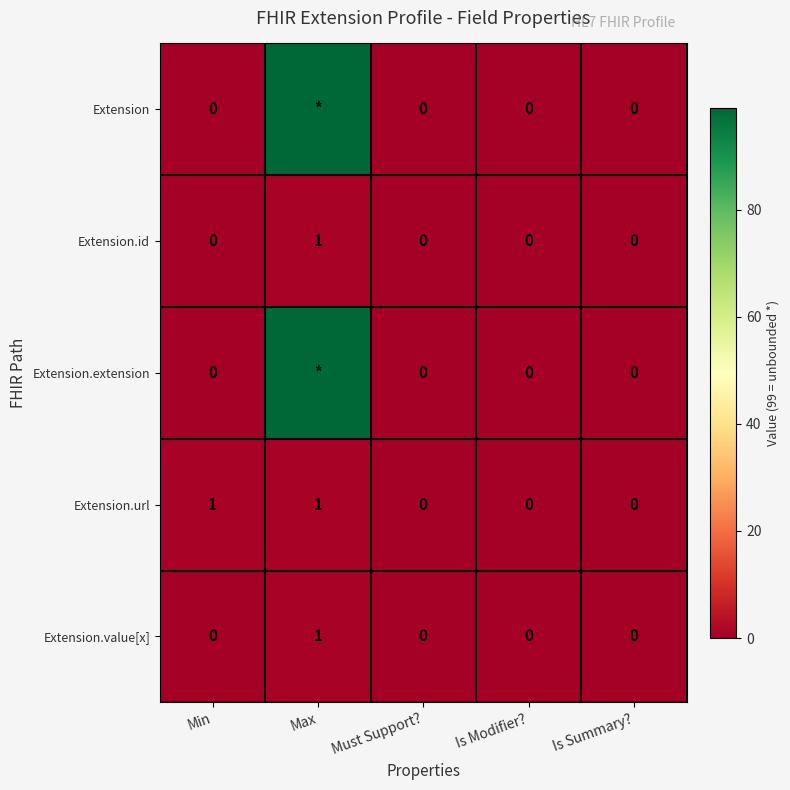

What is the total value across all series at Max?

201